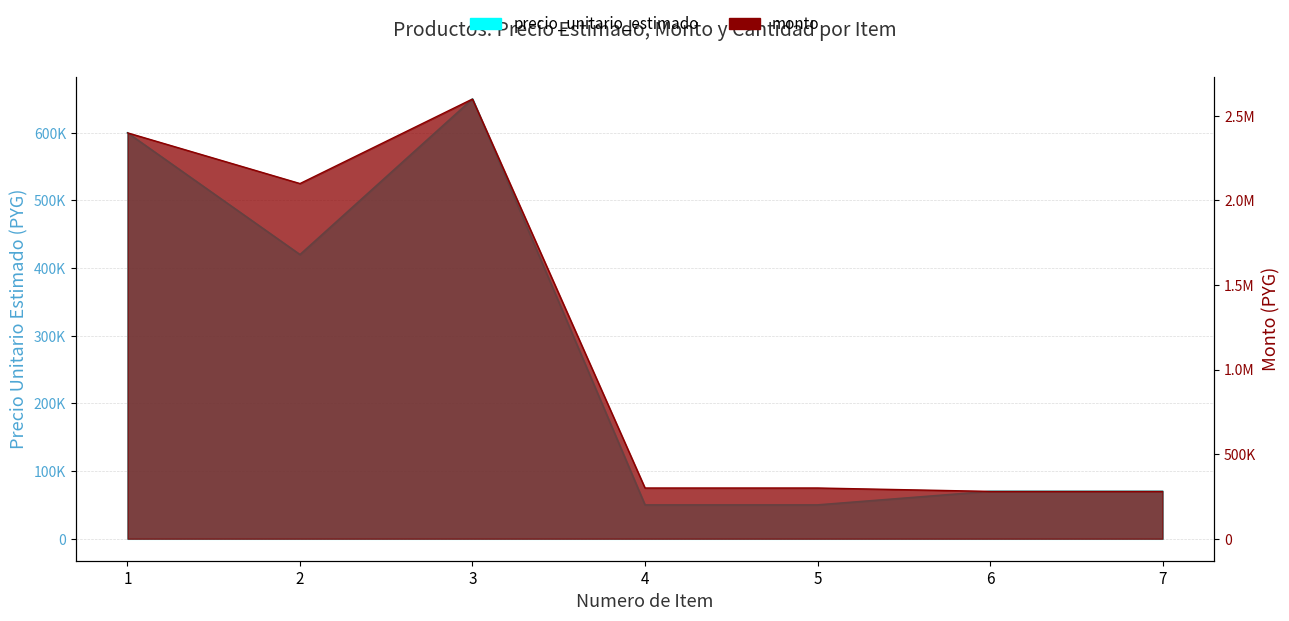

Is it true that precio_unitario_estimado equals 50000 at 4?

True